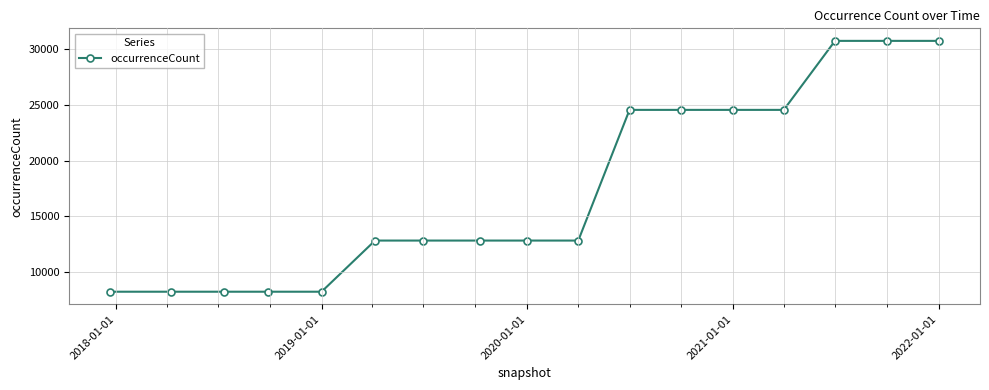

What is the value of the 4th point from the left?

8184